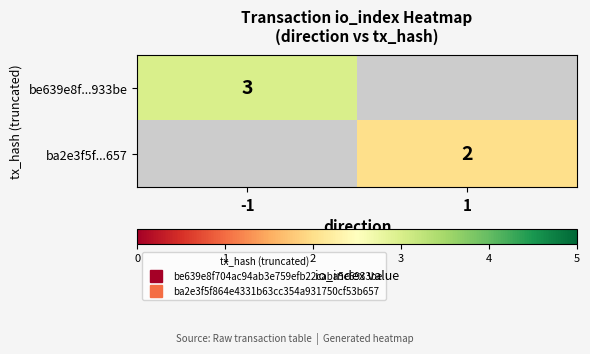

Rank the series at 1 from lowest to highest value.

be639e8f...933be, ba2e3f5f...657